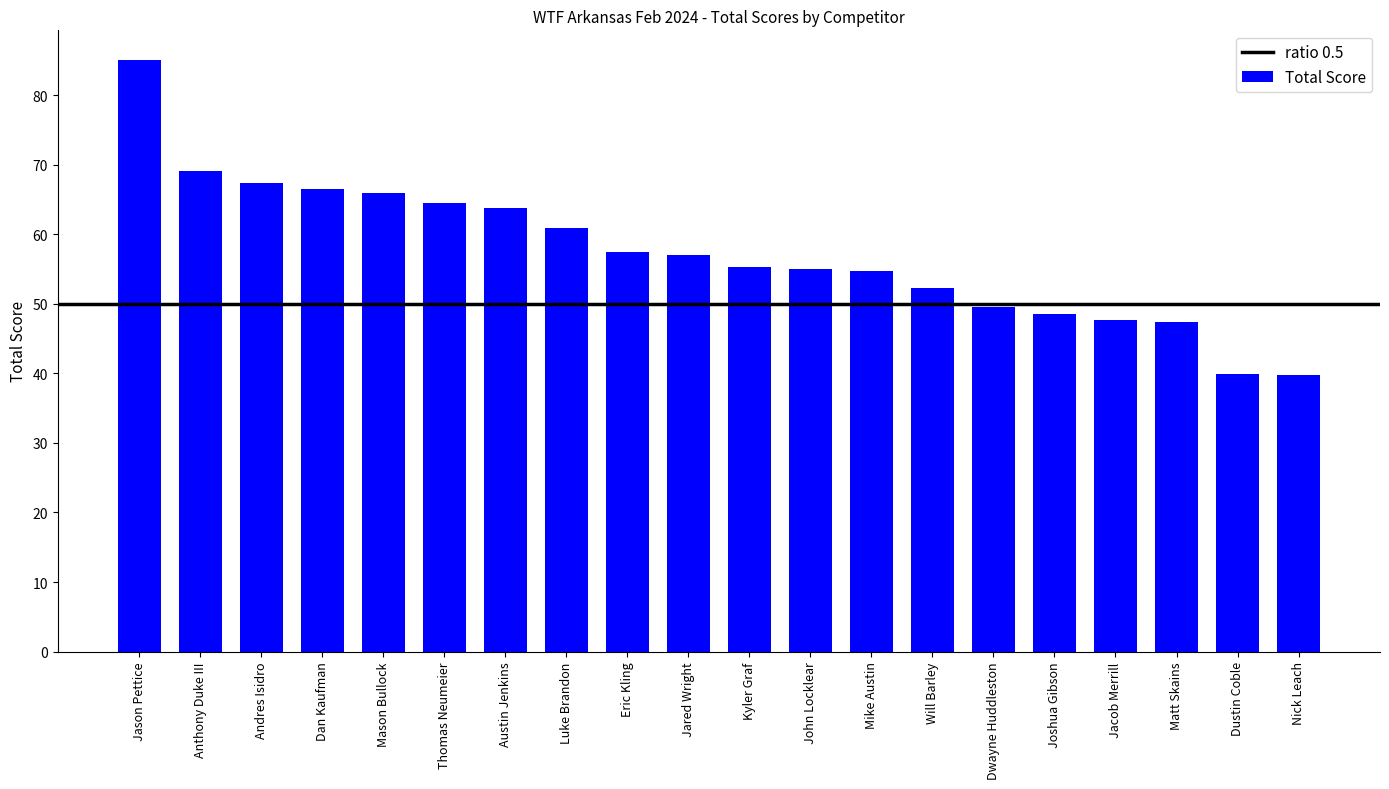

What is the average value?

57.4